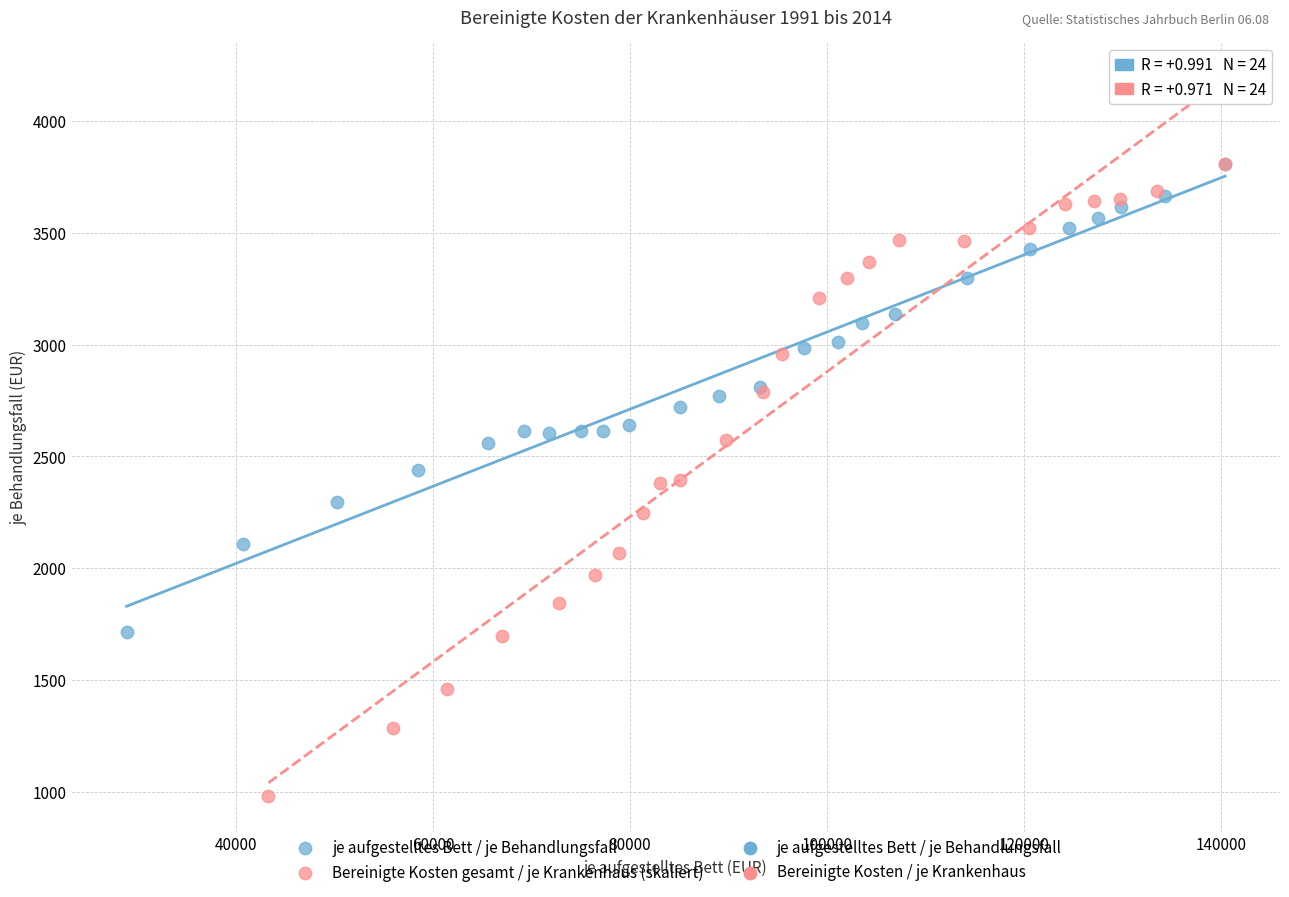

Which series has the widest spread of Y values?

Bereinigte Kosten gesamt / je Krankenhaus (skaliert)